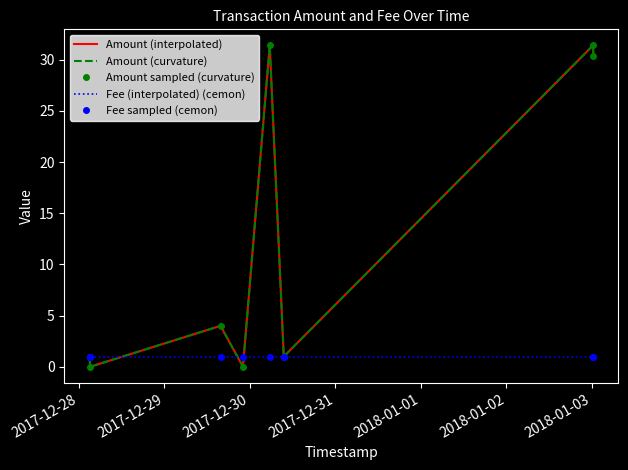

How many intersections are there between Fee sampled (cemon) and Amount (interpolated)?

3